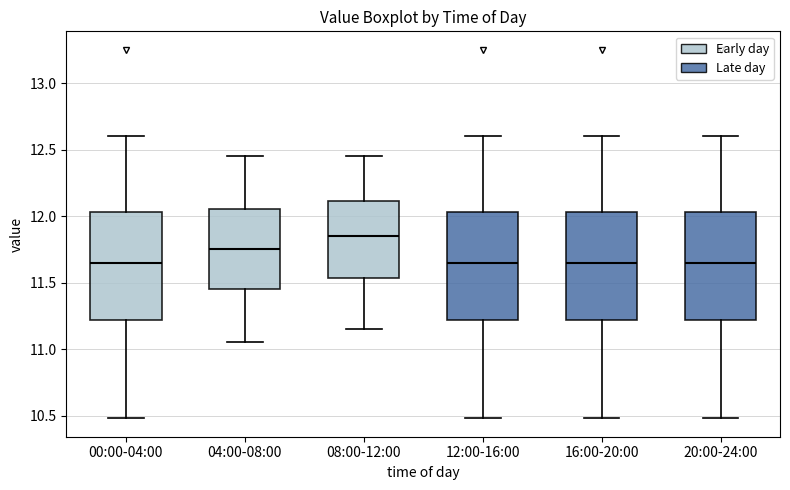

Where is the upper edge of the box for 08:00-12:00 on the y-axis? The values are not printed on the chart, so give them approximately, as read against the axis.

12.10